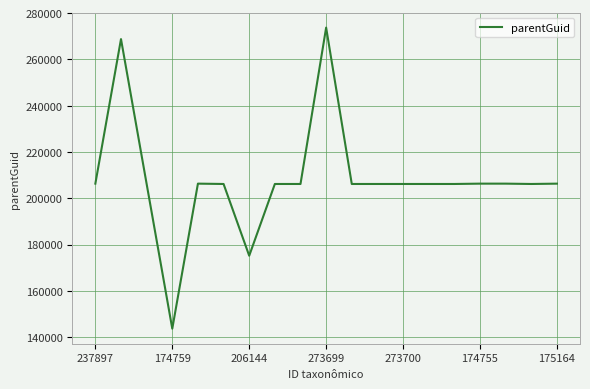

What is the difference between the maximum and minimum values?

130048